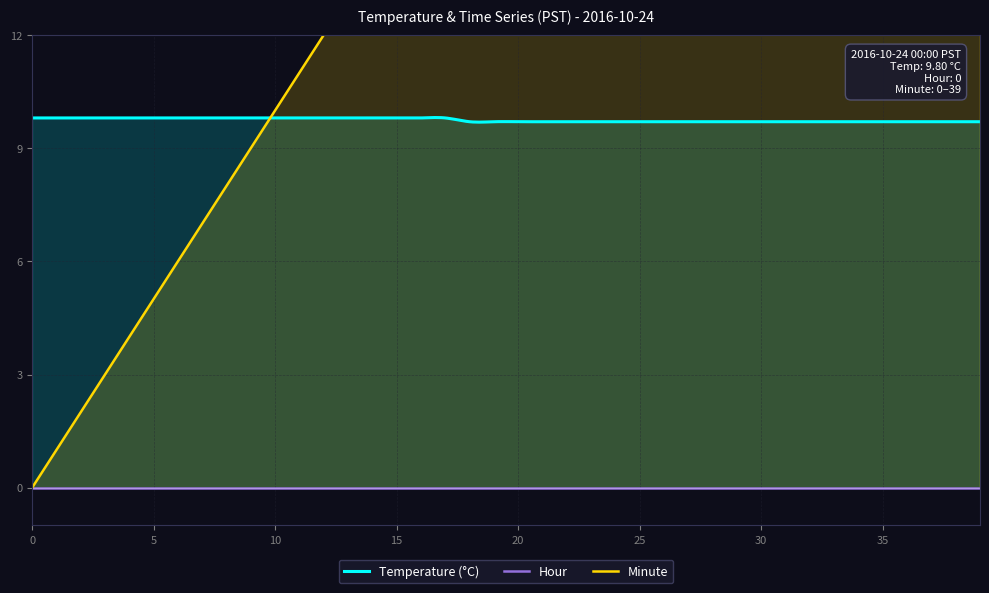

Rank the series by their average value, from highest to lowest.

Minute, Temperature, Hour